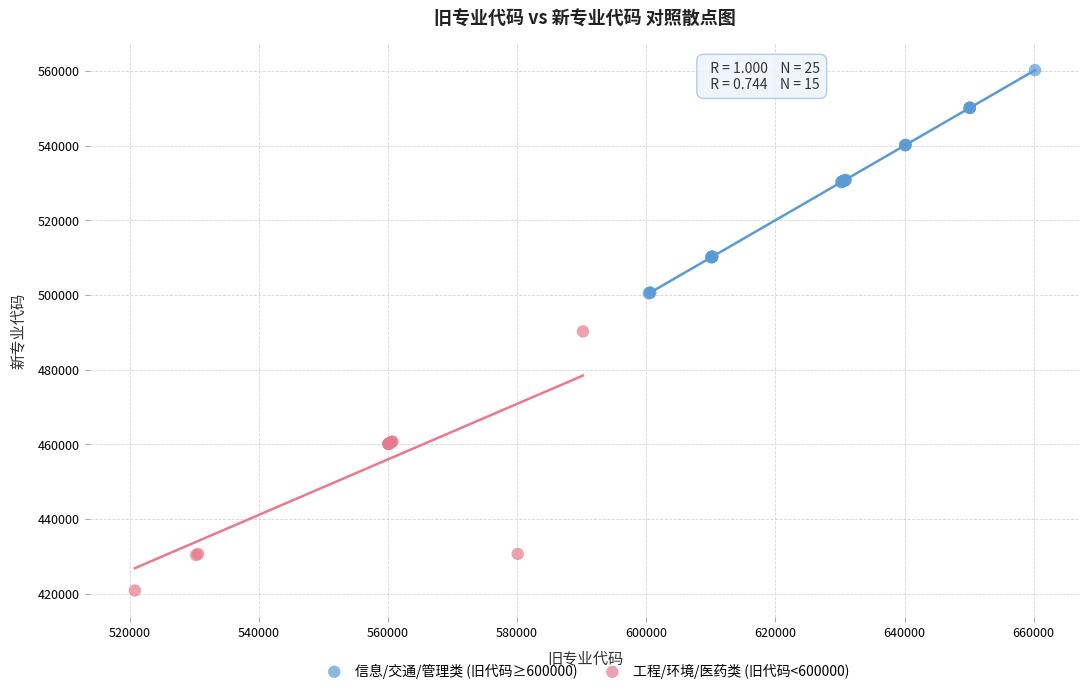

What are all the series names shown in the legend?

信息/交通/管理类 (旧代码≥600000), 工程/环境/医药类 (旧代码<600000)